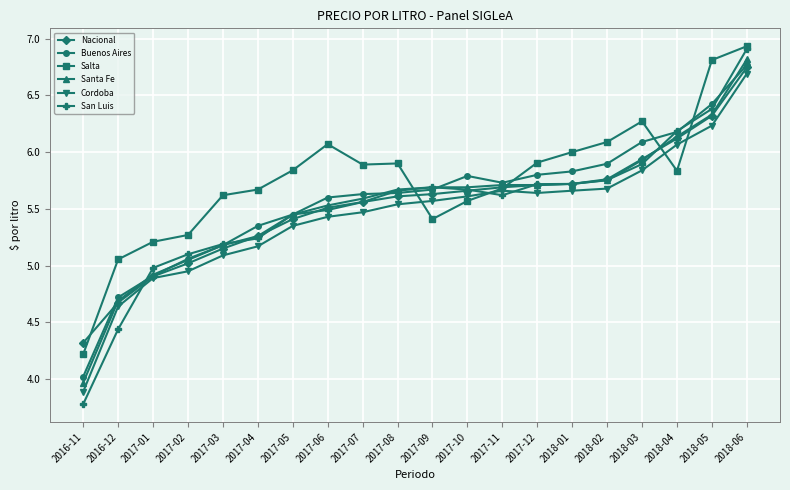

Which series has the widest spread of values?

San Luis